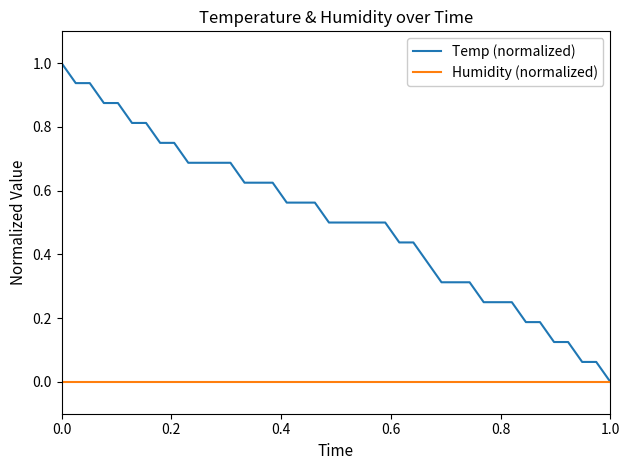

List the series in order of their peak value, highest first.

Temp (normalized), Humidity (normalized)